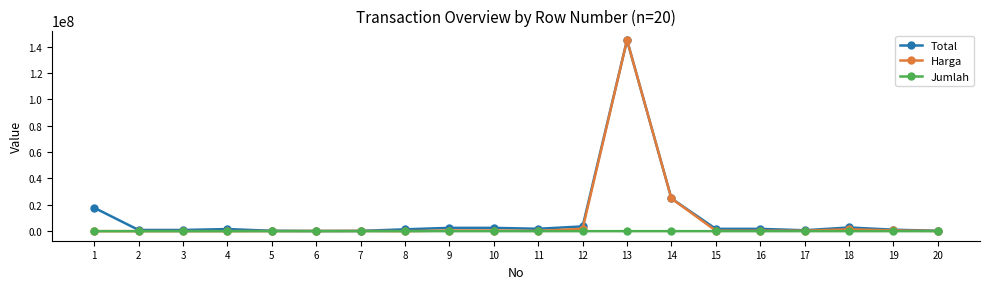

At which label does Total first exceed 1749995?

1